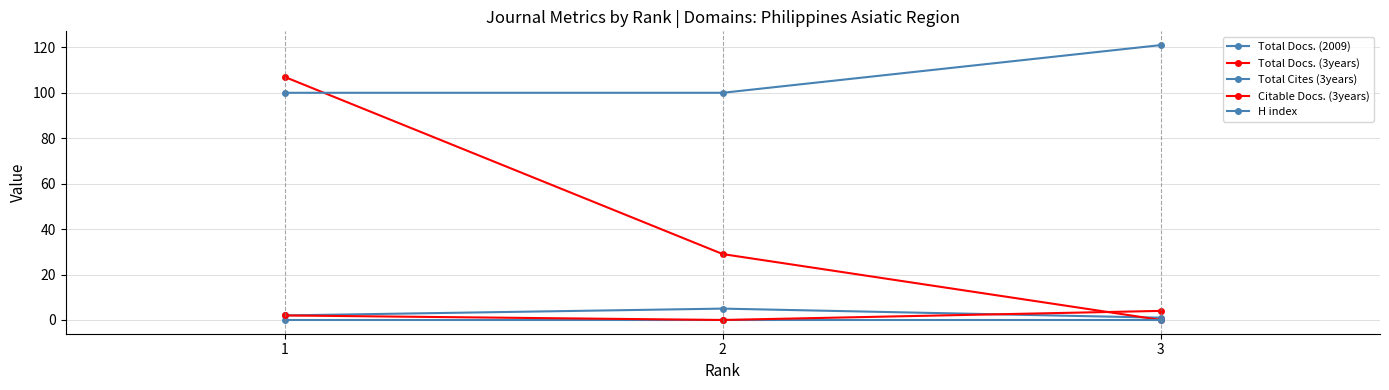

How many lines are shown in the chart?

5